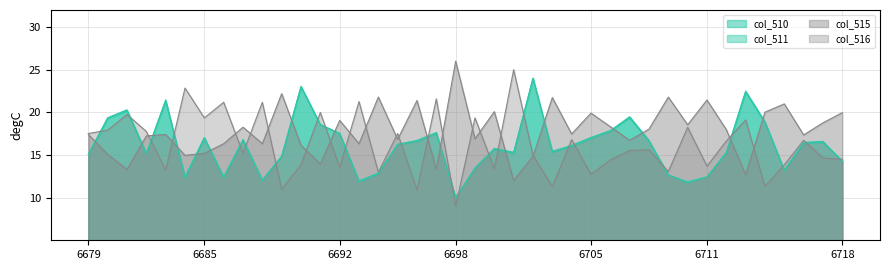

At how many categories does at least one series exceed 21?

17